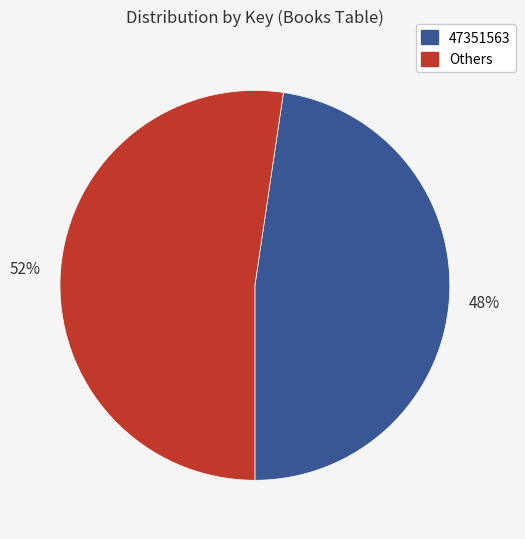

Is there a majority slice in this chart?

Yes